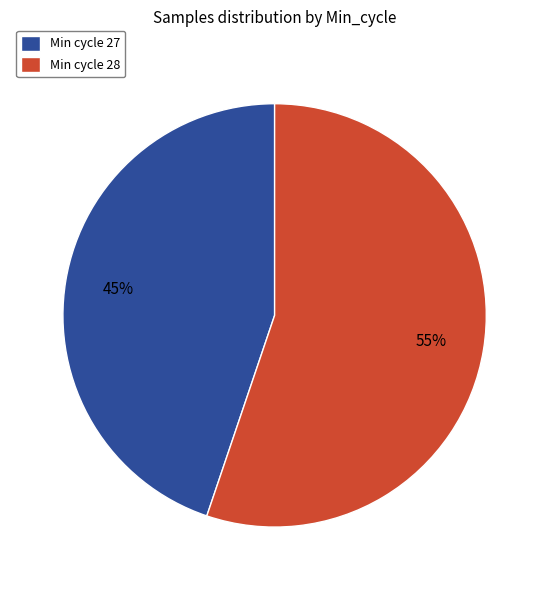

What percentage is the Min cycle 27 slice, to the nearest percent?

45%